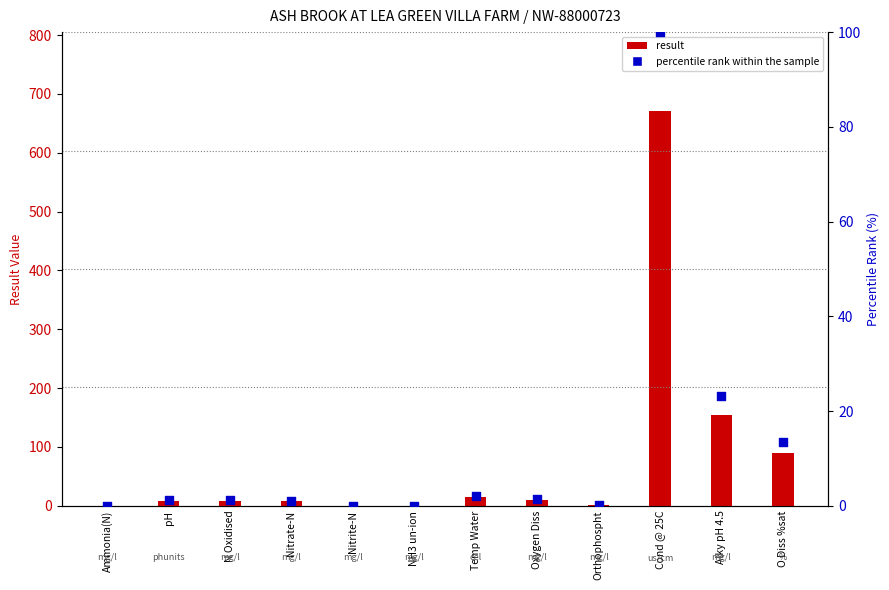

At which category is the sum across all series the highest?

Cond @ 25C